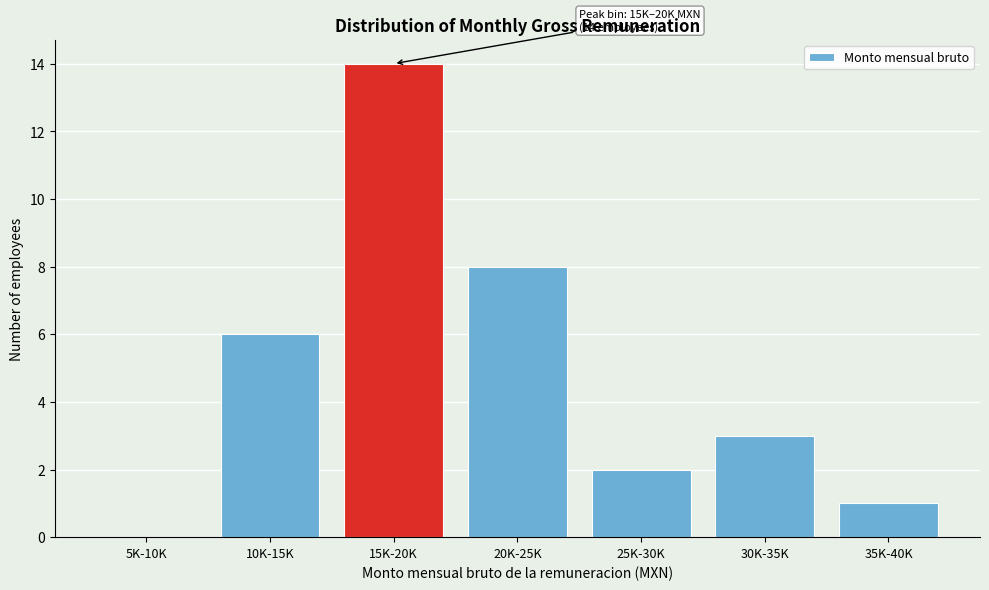

Reading left to right, list all the values displayed in this chart.

5K-10K=0	10K-15K=6	15K-20K=14	20K-25K=8	25K-30K=2	30K-35K=3	35K-40K=1